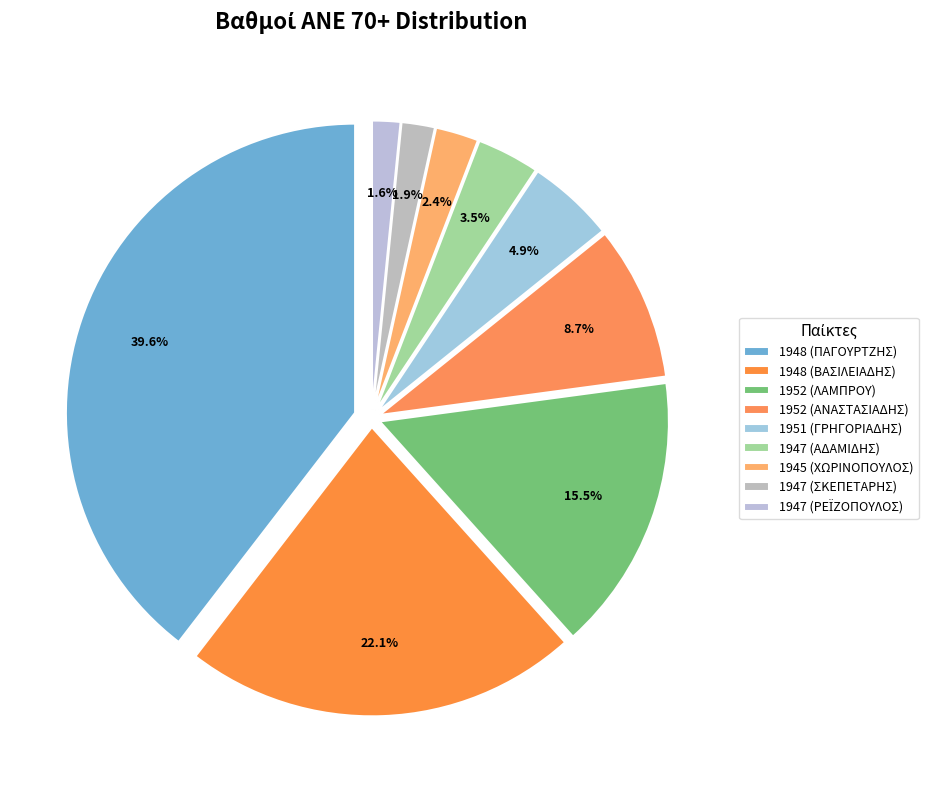

Does any single category account for the majority?

No